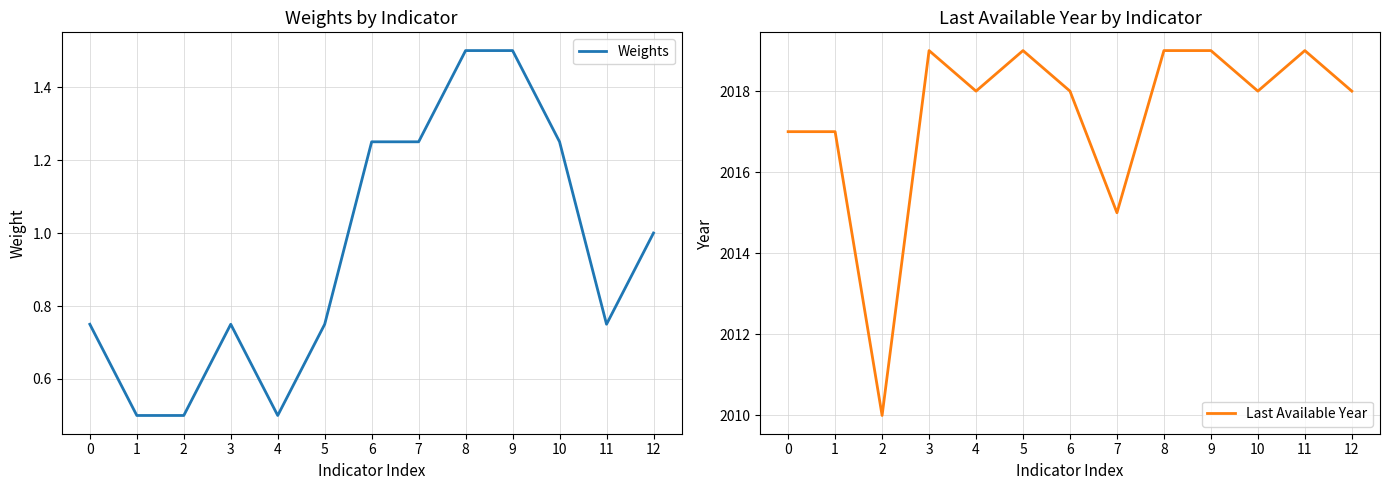

What is the smallest value displayed?

0.5